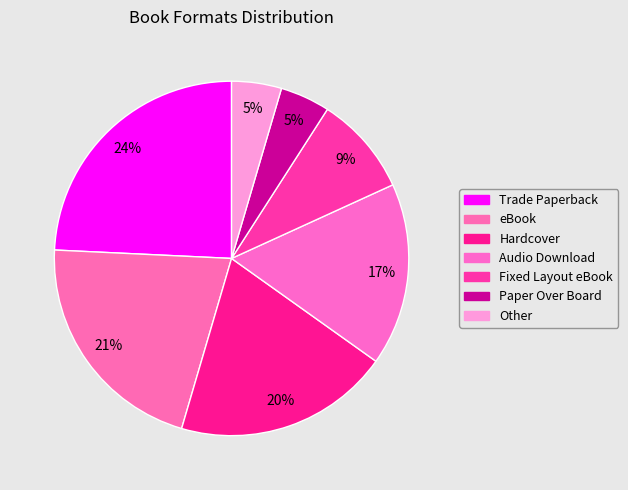

Combined, what portion of the pie is Paper Over Board and Audio Download?

21.2%